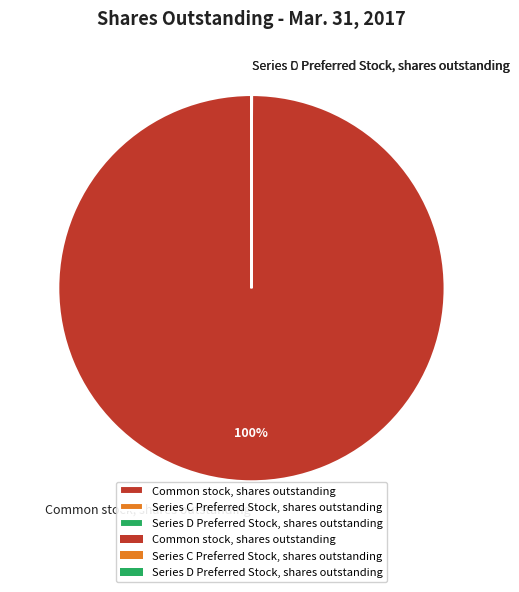

Is it true that Common stock, shares outstanding is 100% of the pie?

True